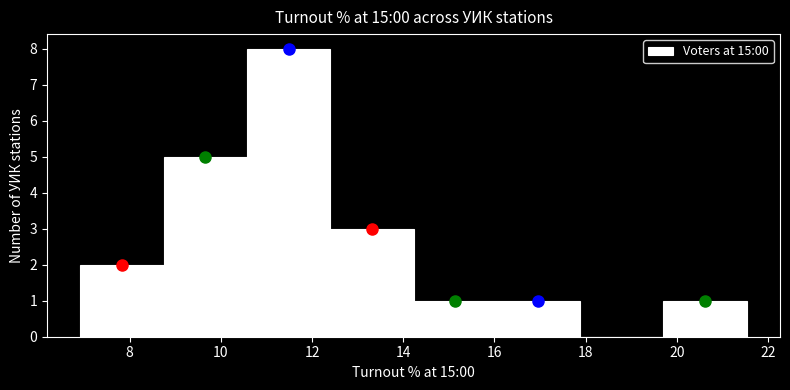

Reading left to right, transcribe this chart: for each bar, give the range it covers on the x-axis and its height. Neither the bar edges nor the heights are printed on the chart, so give them approximately, as read against the axes.

7.0 to 8.8: 2
8.8 to 10.6: 5
10.6 to 12.4: 8
12.4 to 14.2: 3
14.2 to 16.0: 1
16.0 to 17.8: 1
17.8 to 19.8: 0
19.8 to 21.6: 1